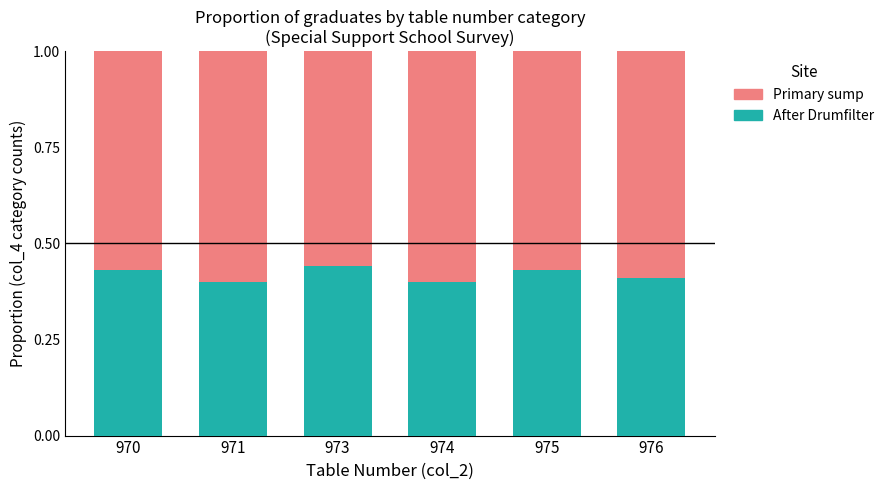

Is it true that After Drumfilter equals 0.4 at 976?

True